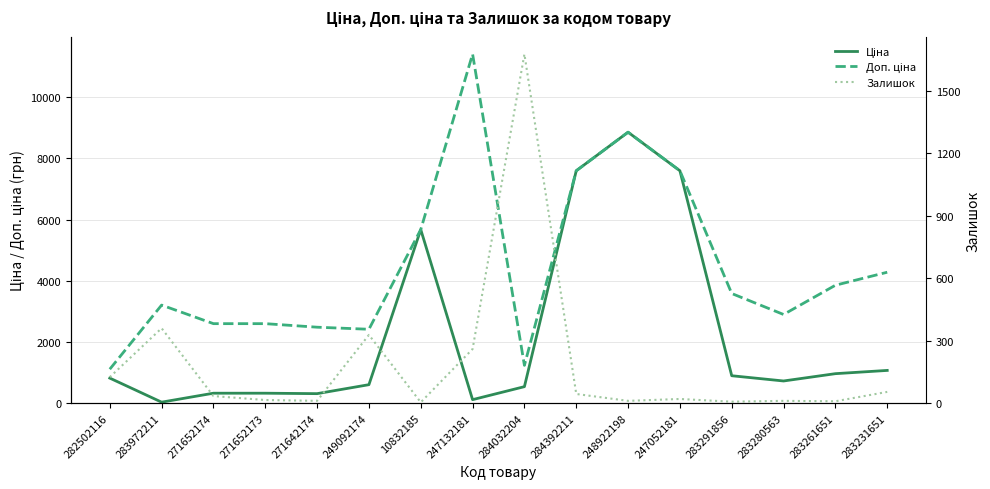

Which series has the widest spread of values?

Доп. ціна